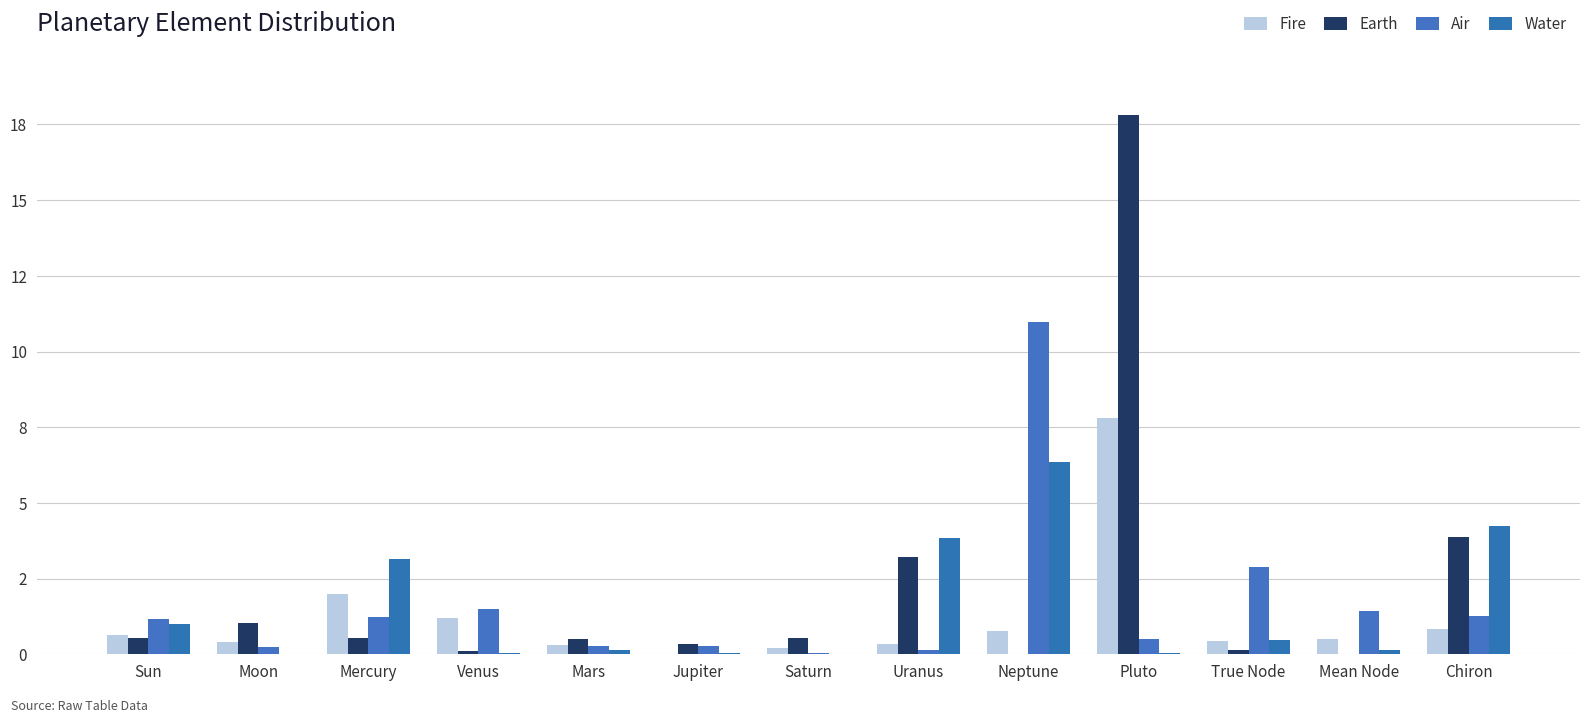

What is the highest value of the Fire series?

7.8